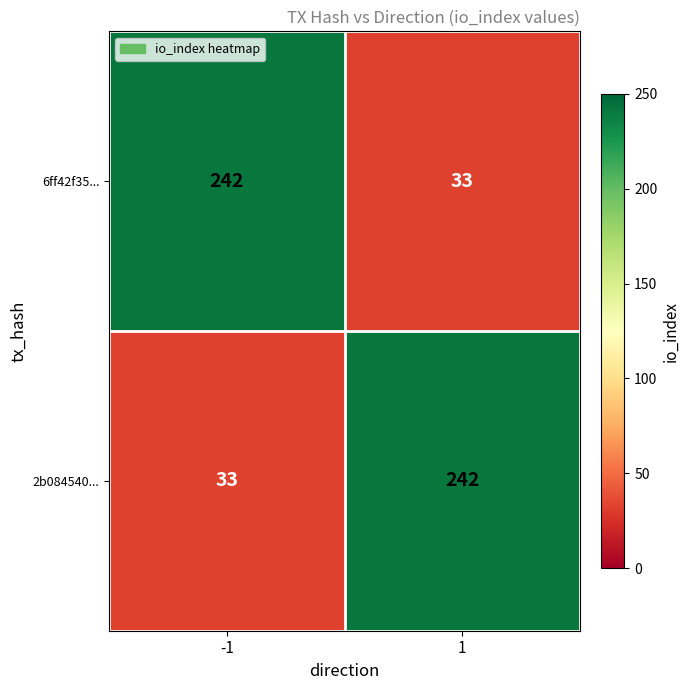

Read the 6ff42f35... value at -1, to the nearest 5.

240